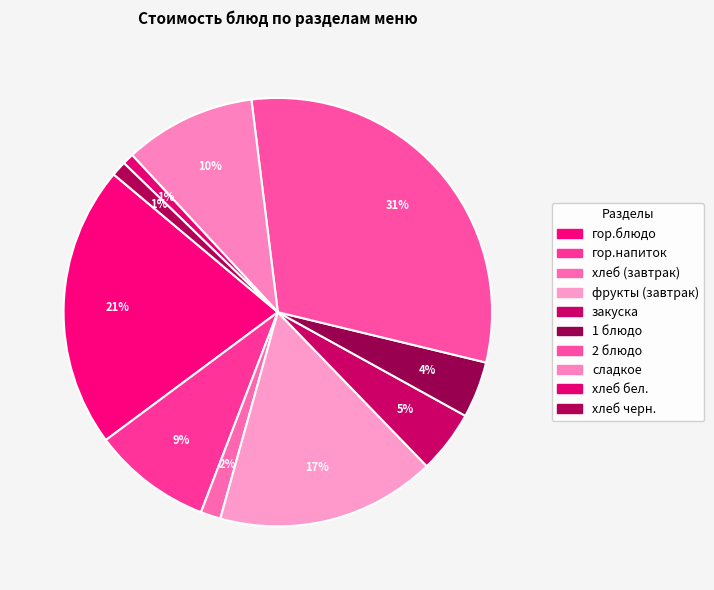

Count the number of slices in the pie.

10